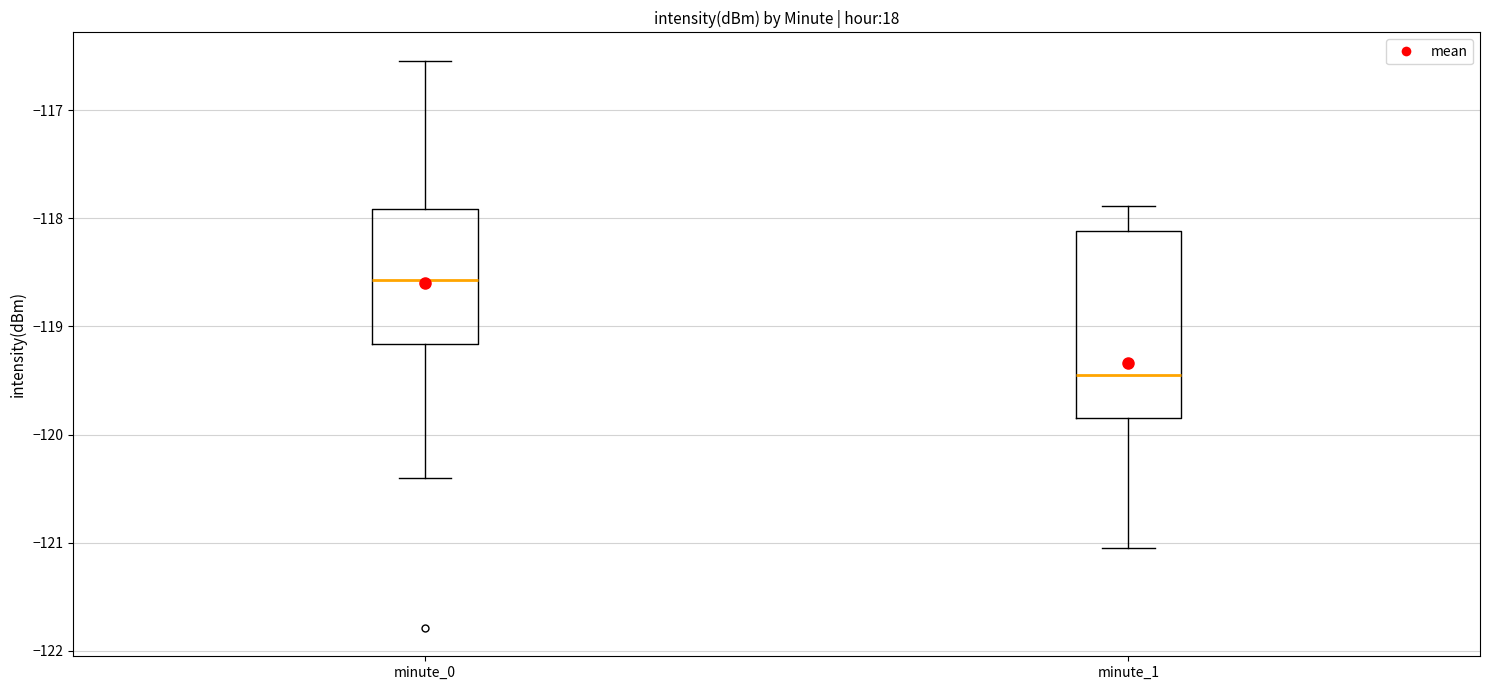

Which box's median line is the highest?

minute_0